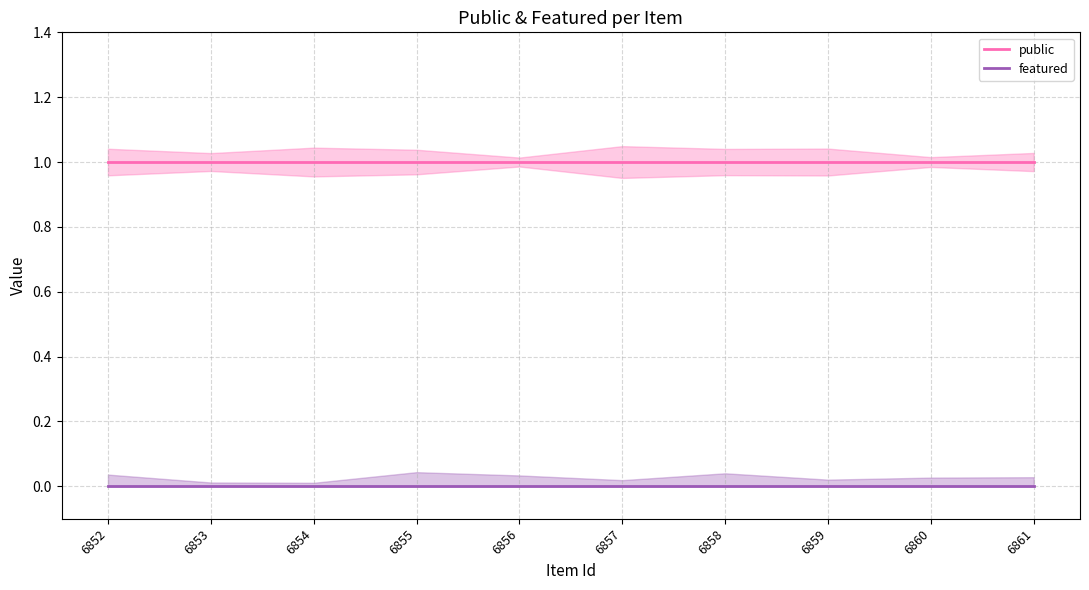

True or false: public and featured intersect in this chart.

False